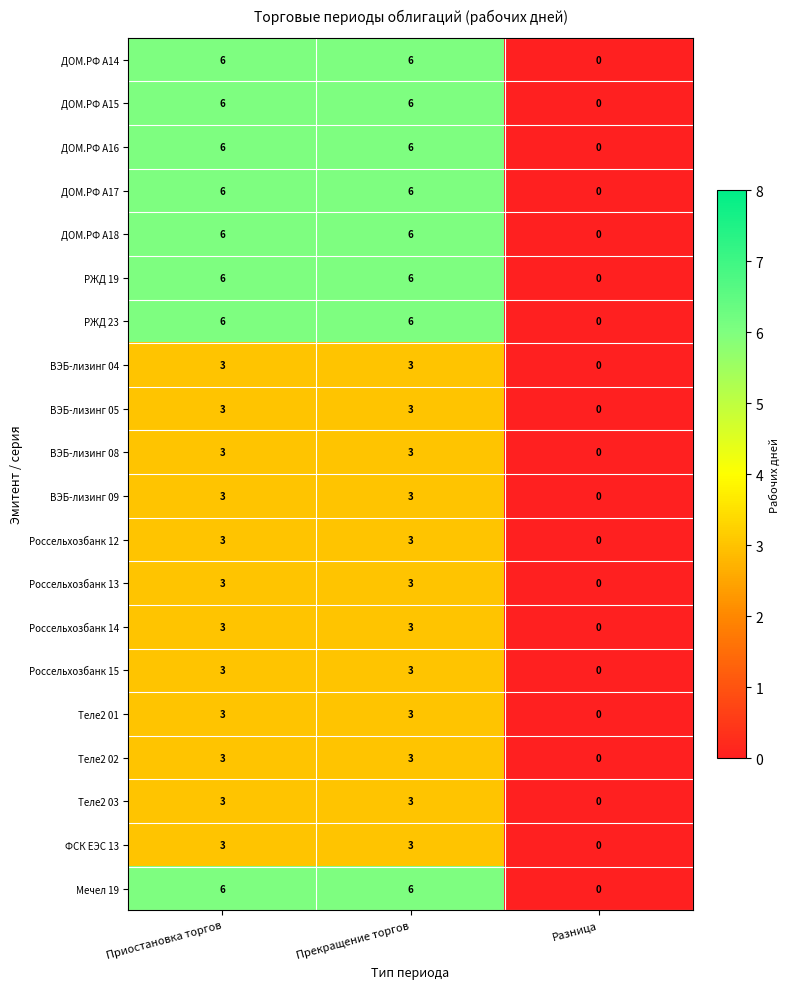

True or false: РЖД 23 has a value of 4 at Приостановка торгов.

False